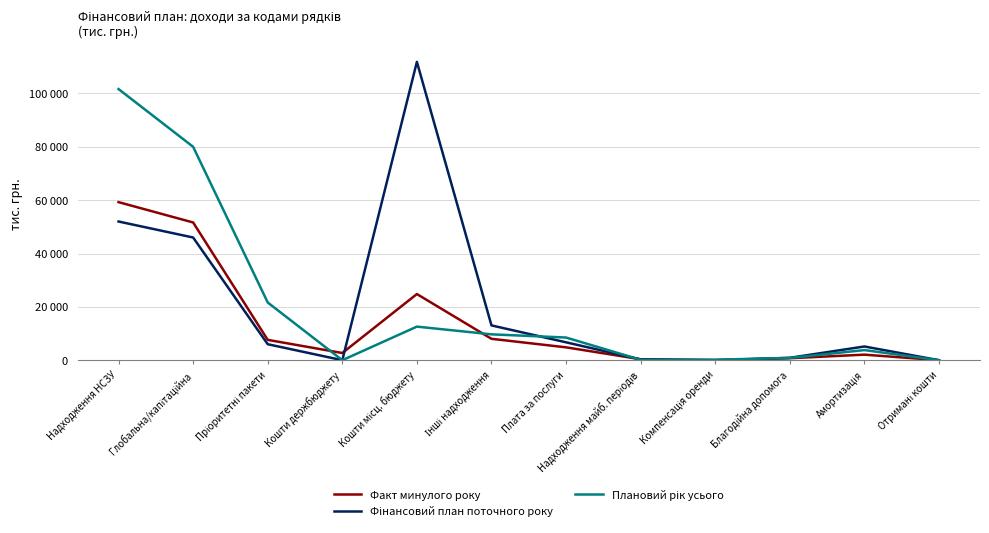

Is this an area chart (filled region under the line)?

No